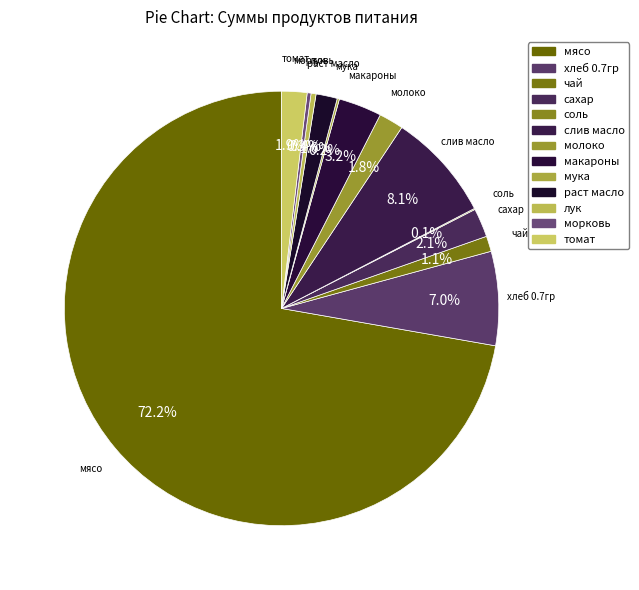

Count the number of slices in the pie.

13